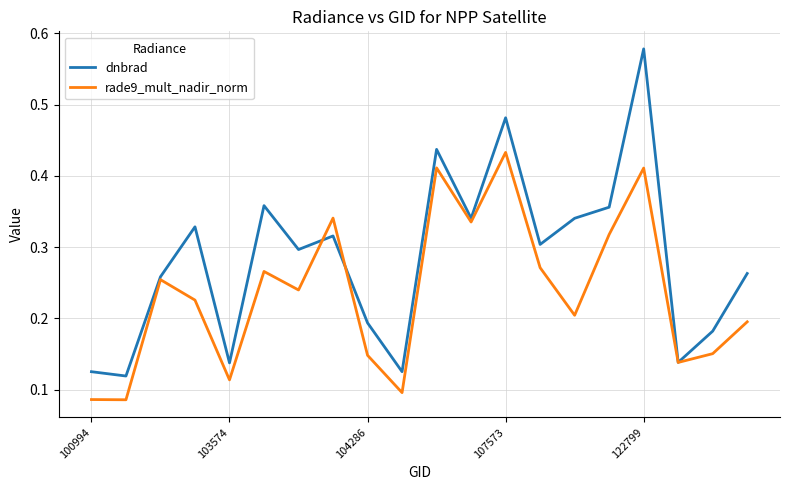

Which series has the largest range (max minus min)?

dnbrad